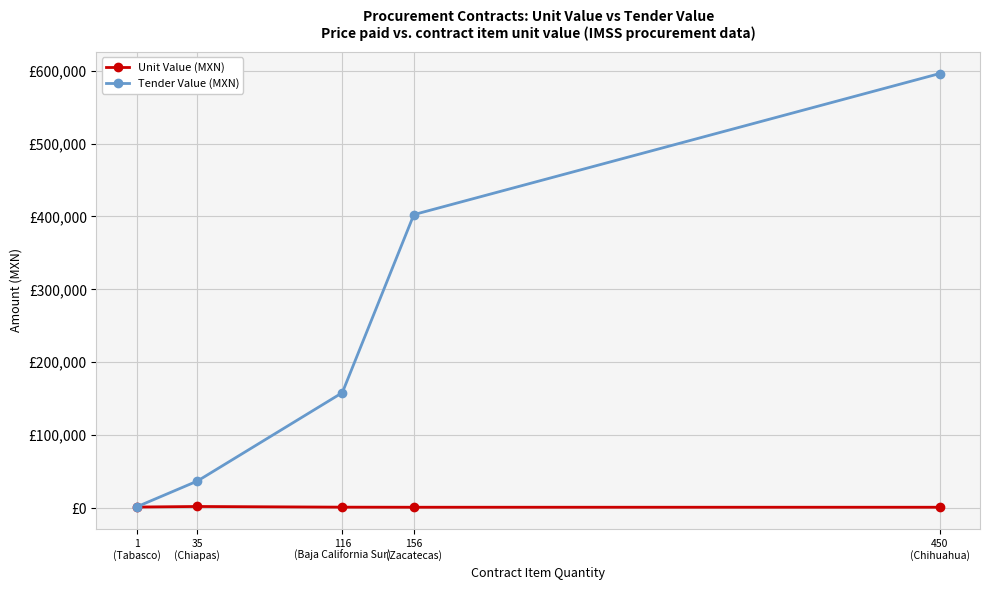

Rank the categories by Tender Value (MXN) value from highest to lowest.

450
(Chihuahua), 156
(Zacatecas), 116
(Baja California Sur), 35
(Chiapas), 1
(Tabasco)